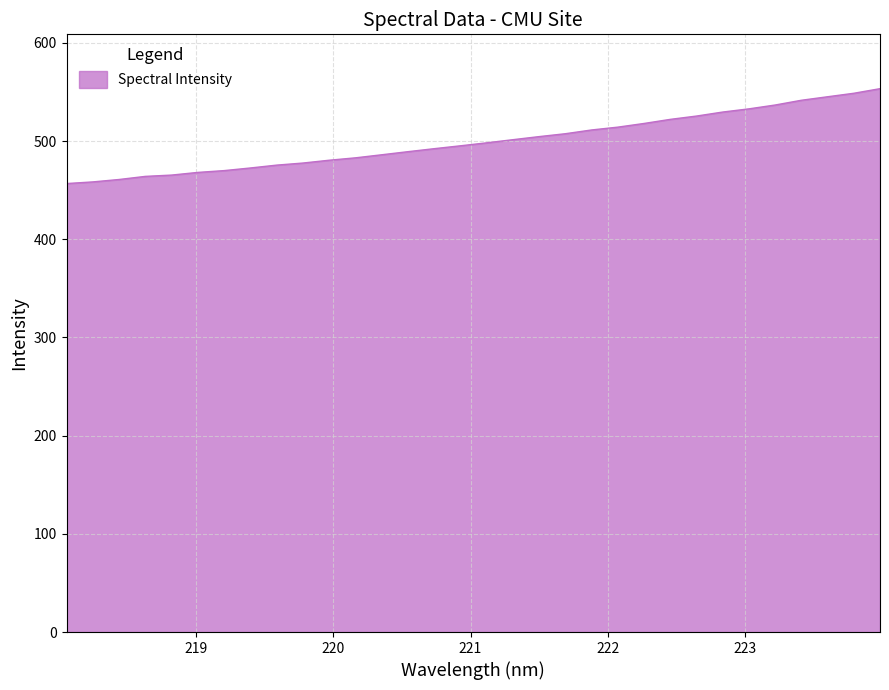

What is the minimum value shown in the chart?

456.8